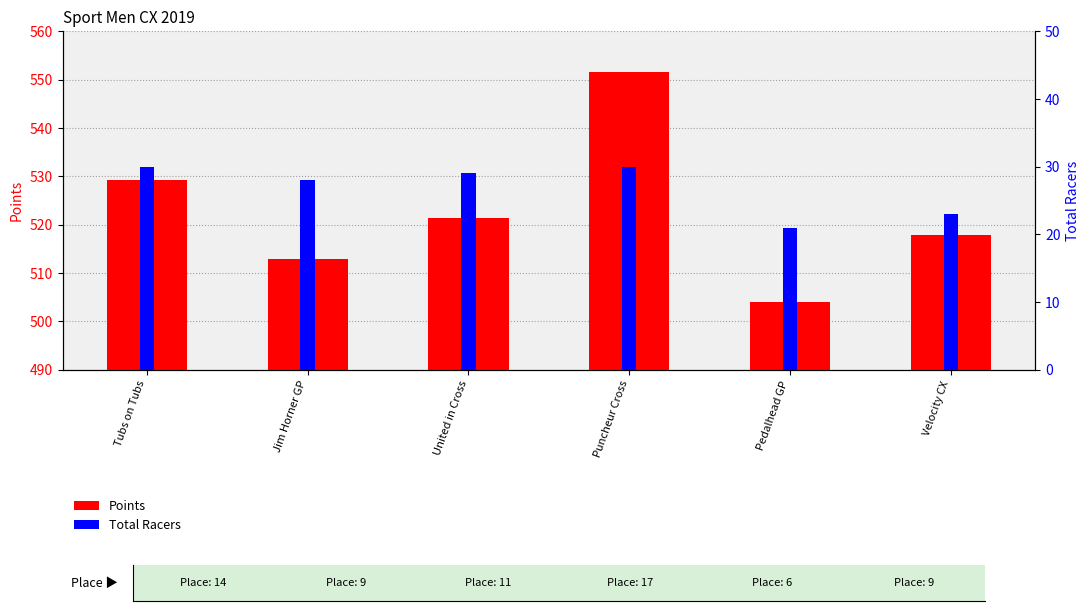

How many data points in Total Racers are less than 29?

3